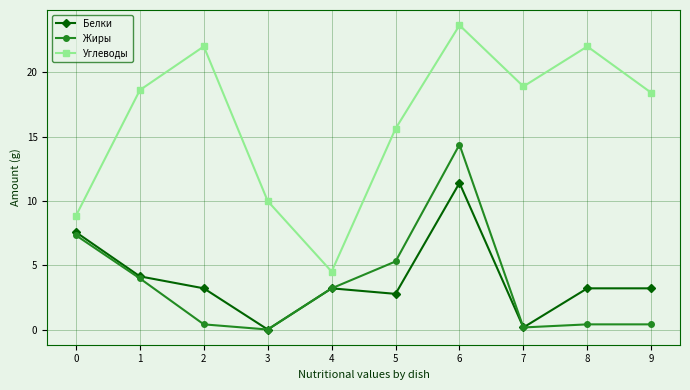

Rank the series by their maximum value, from lowest to highest.

Белки, Жиры, Углеводы